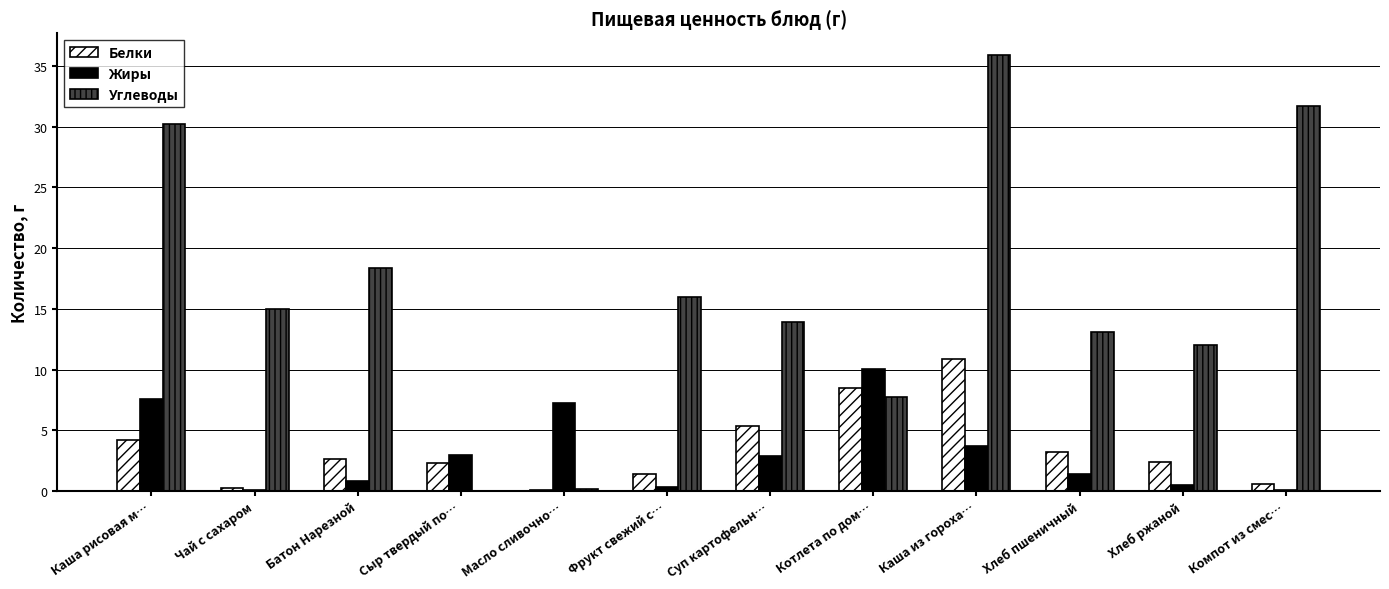

Which category has the highest value in the Жиры series?

Котлета по дом…